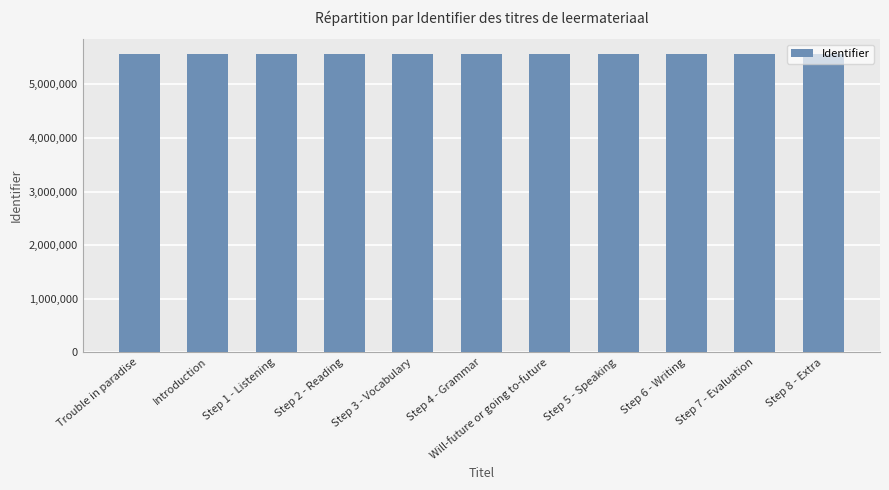

What is the difference between the second highest and second lowest values?

25